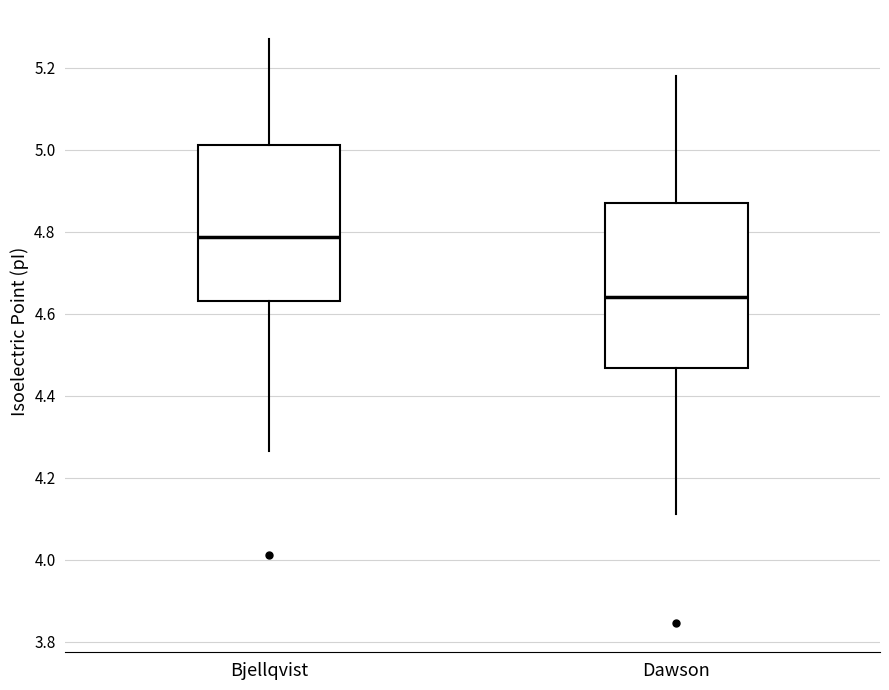

Which box has the lowest median line?

Dawson